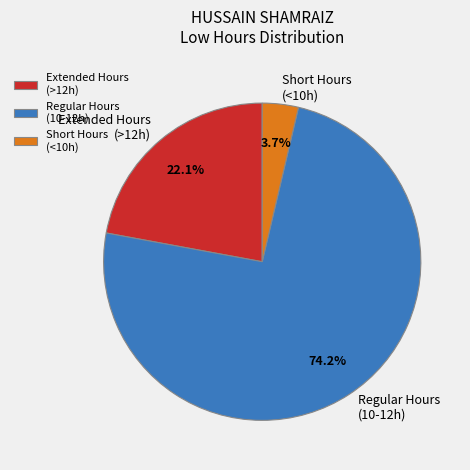

What percentage is NOT represented by Regular Hours (10-12h)?

25.8%